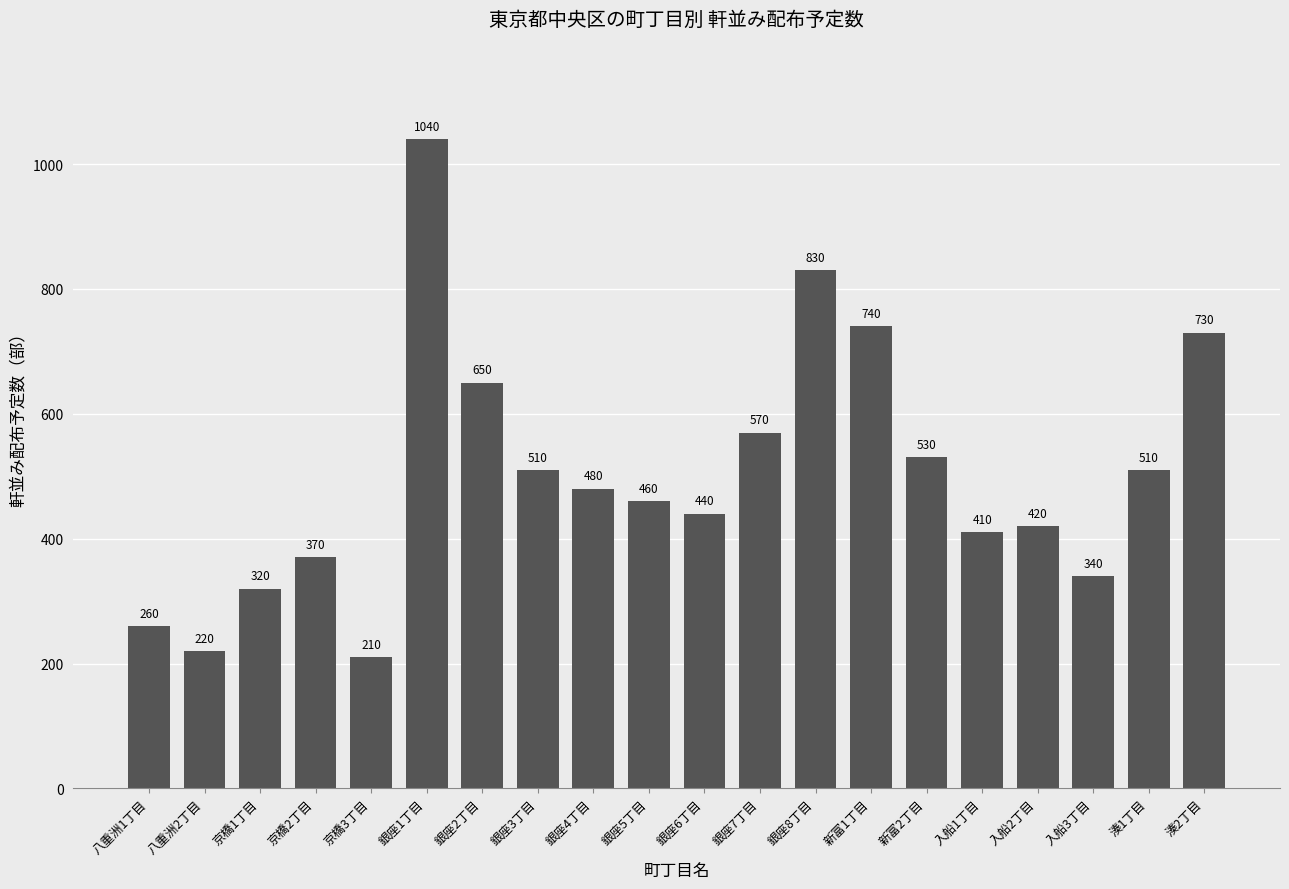

What is the sum of all values?

10040